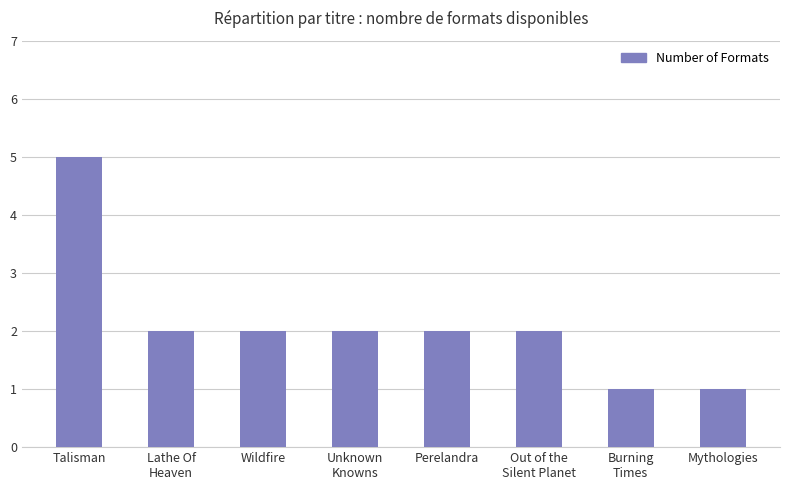

Are the bars grouped side by side (vs. stacked)?

No